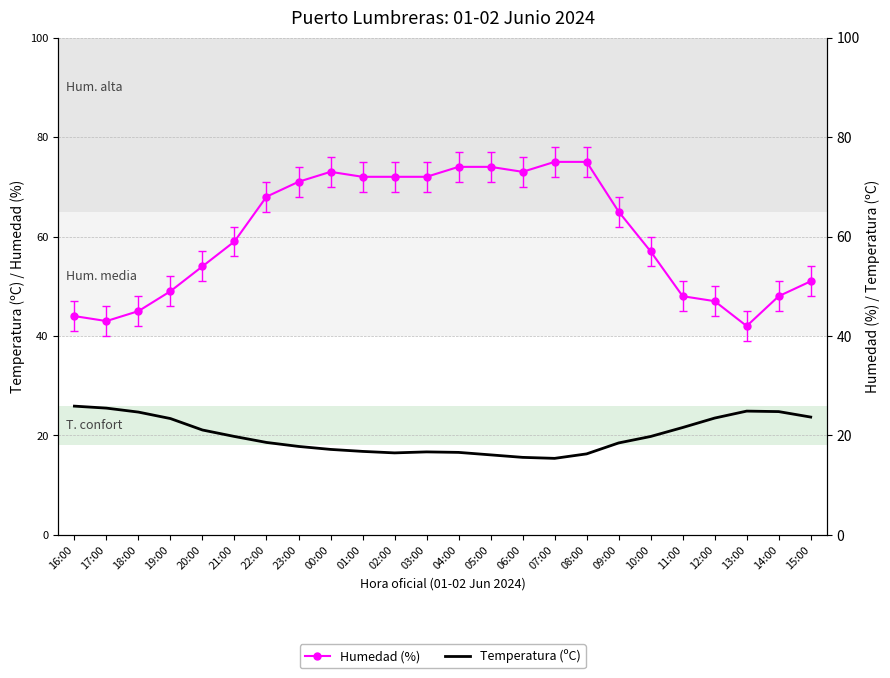

What is the value of the Temperatura (ºC) point at the 15th from the left?

15.6